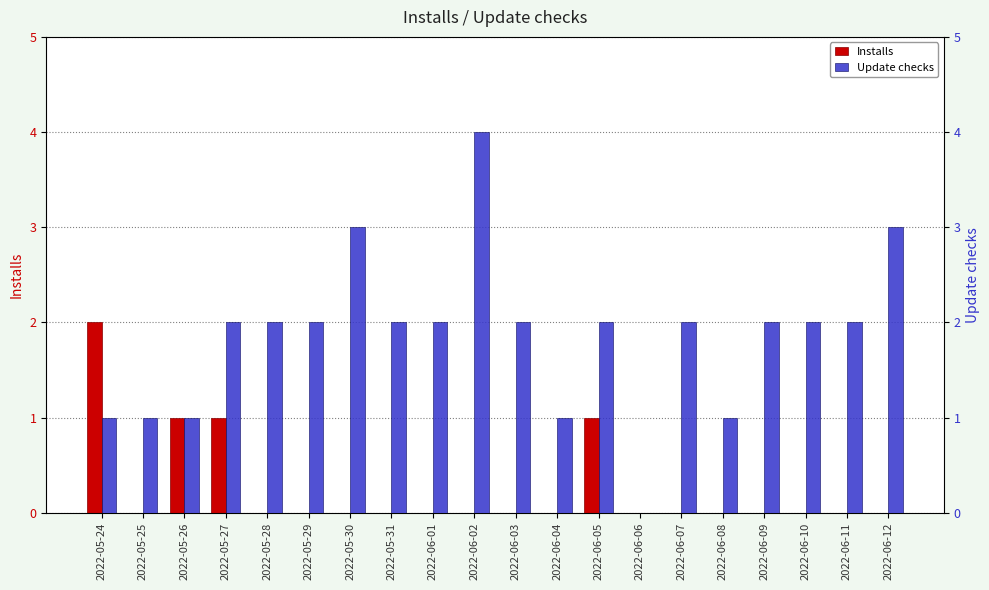

What is the label of the 7th bar from the left?

2022-05-30